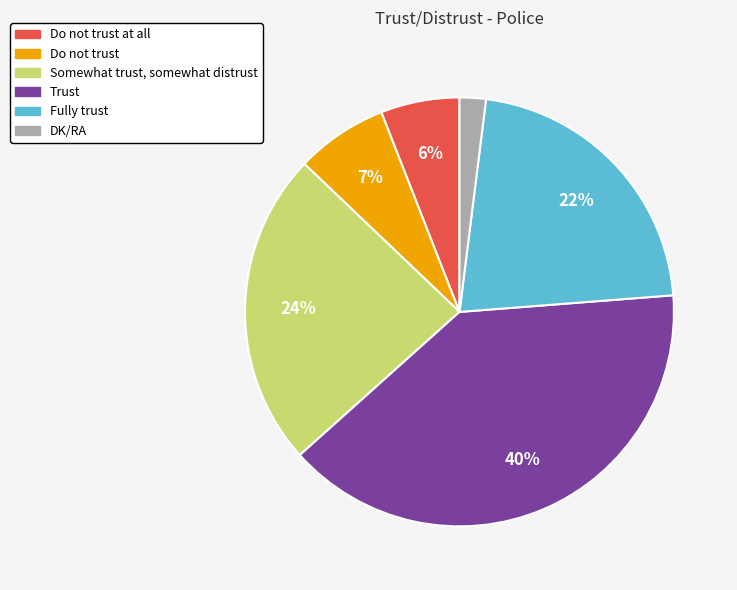

To the nearest percent, what is the difference between the largest and smallest slice percentages?

38%